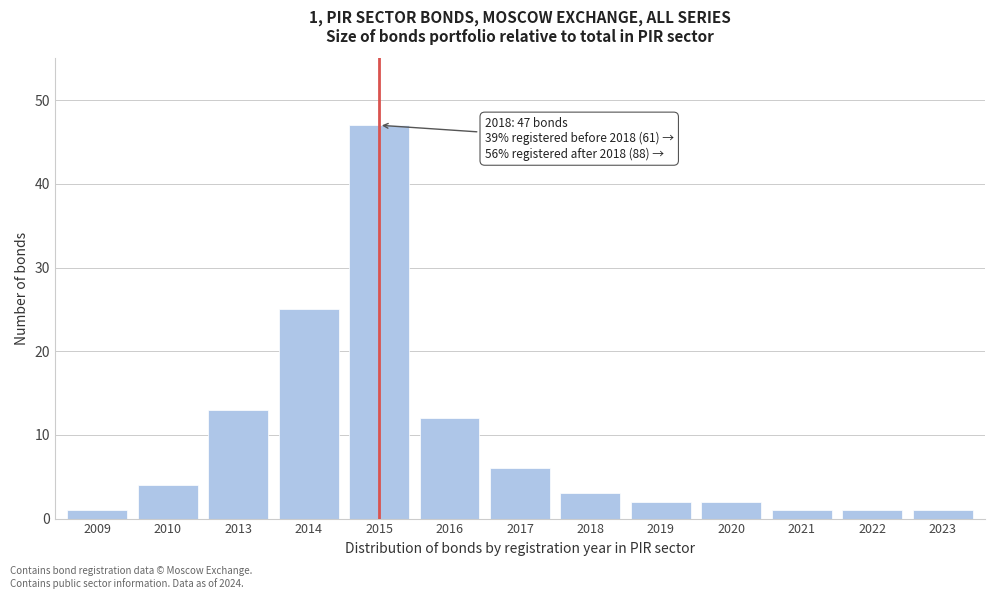

Reading left to right, transcribe all the data shown in this chart.

2009=1	2010=4	2013=13	2014=25	2015=47	2016=12	2017=6	2018=3	2019=2	2020=2	2021=1	2022=1	2023=1